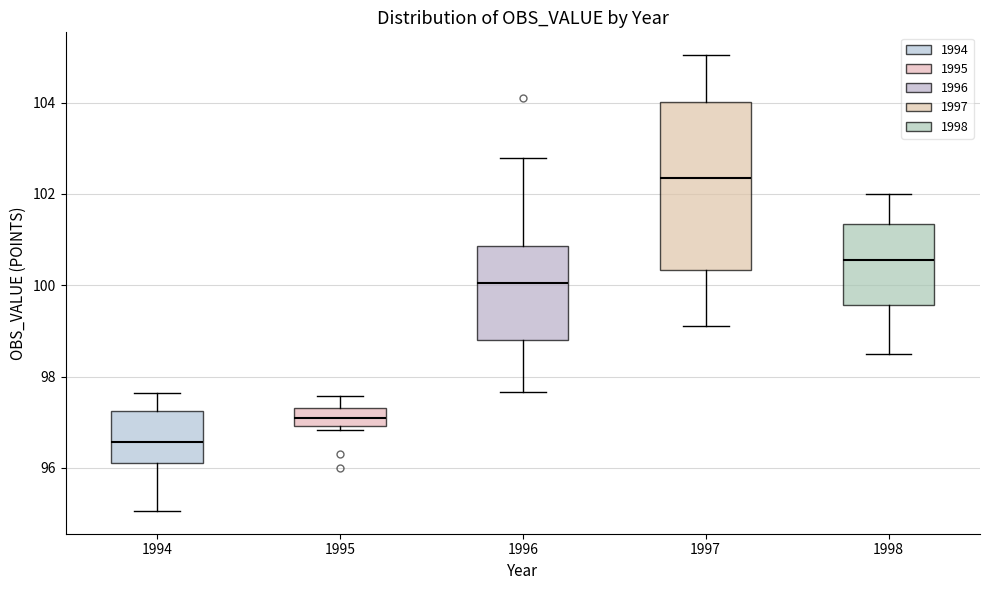

Comparing the boxes themselves (not the whiskers), which one is the tallest?

1997